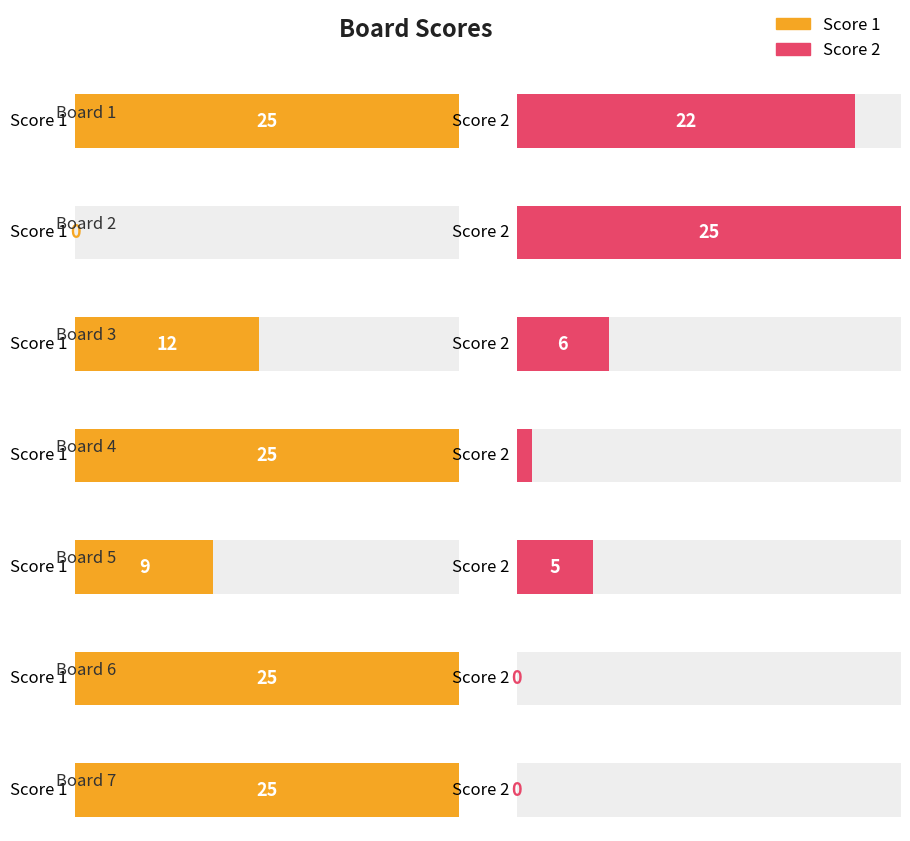

Is it true that Score 2 equals 17 at Board 7?

False